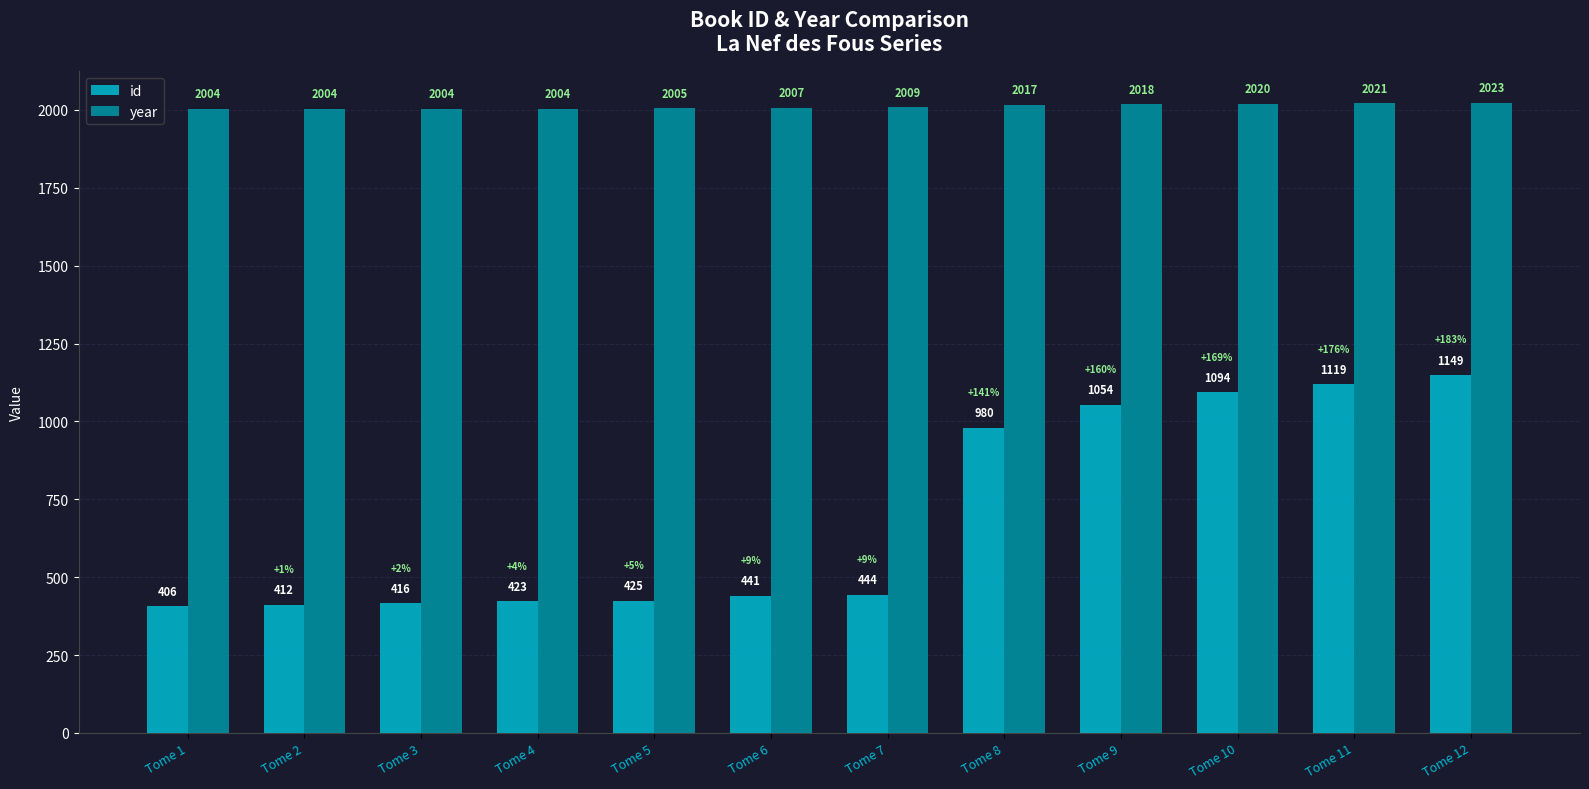

How many values in the id series are below 444?

6